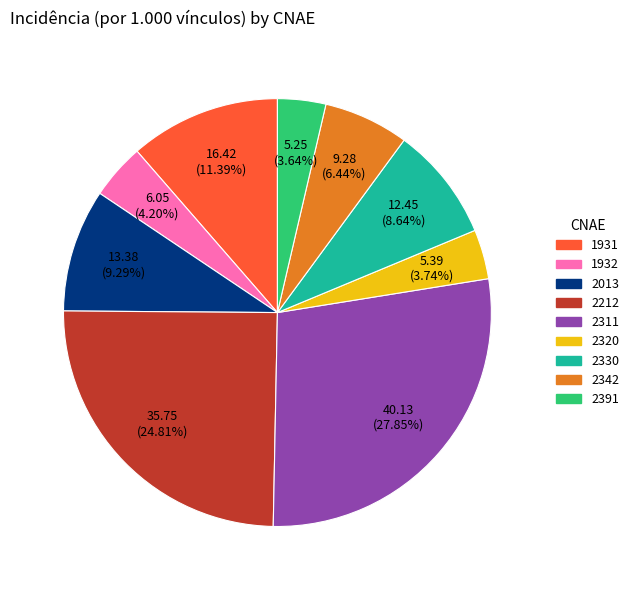

Approximately how many times larger is the value at 2330 compared to 2311?

0.3